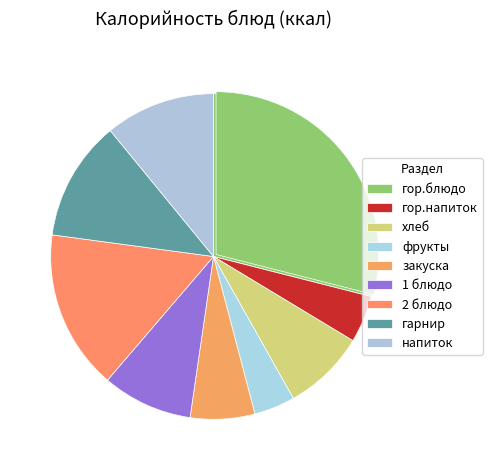

To the nearest percent, what is the difference between the напиток and 2 блюдо slice percentages?

5%